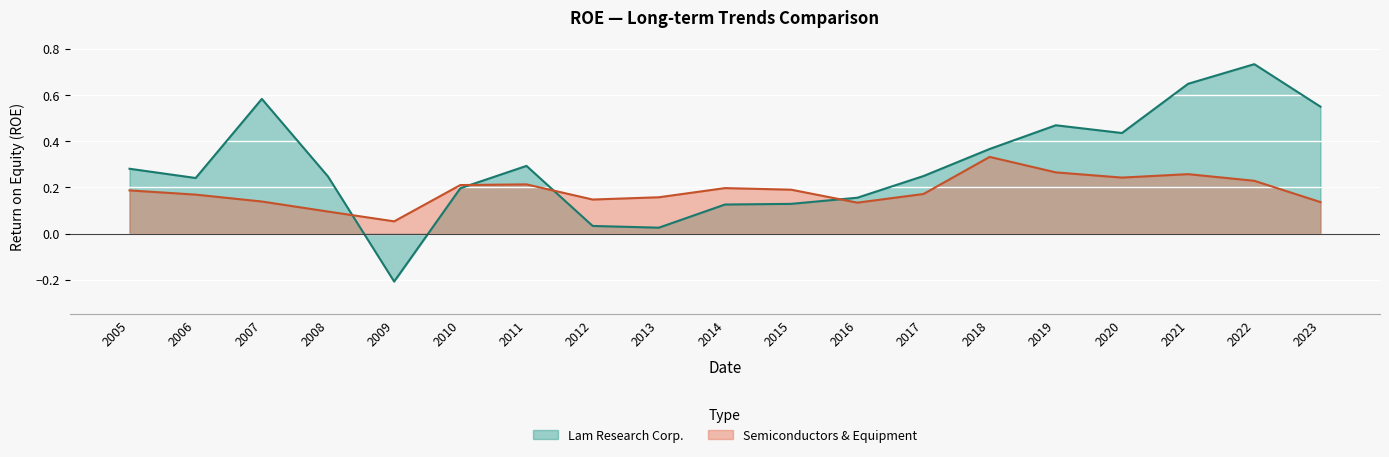

At which label is Semiconductors & Equipment closest to 0?

2009